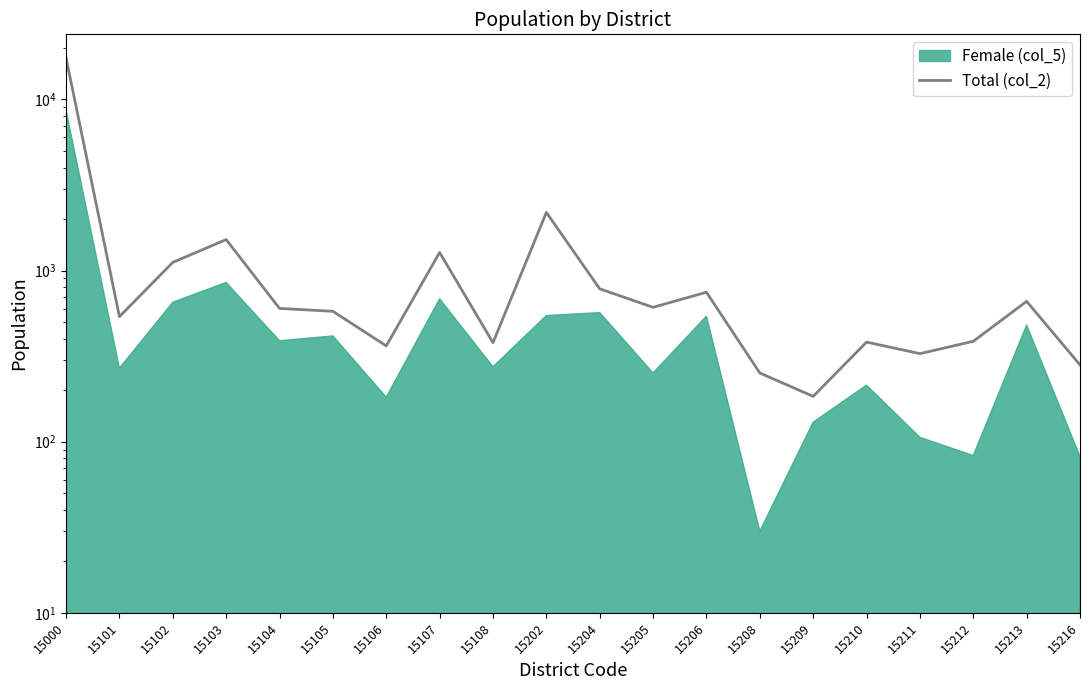

At which label does the data first exceed 601?

15000